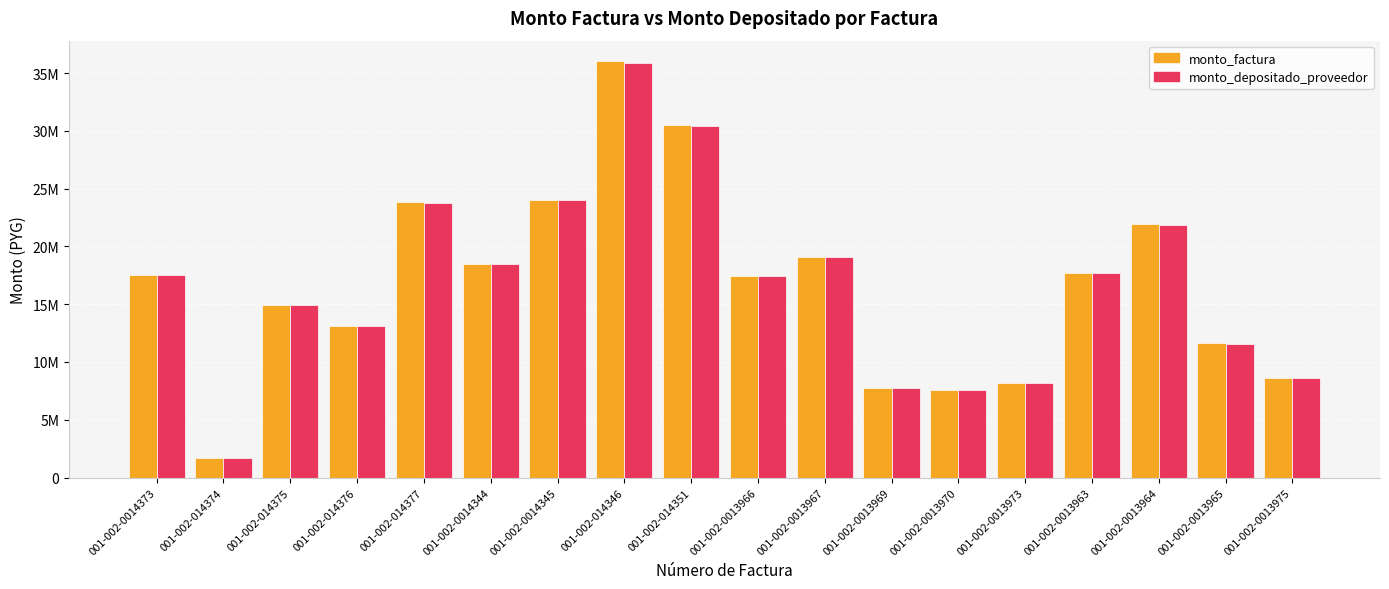

Is it true that monto_factura equals 7563100 at 001-002-0013970?

True